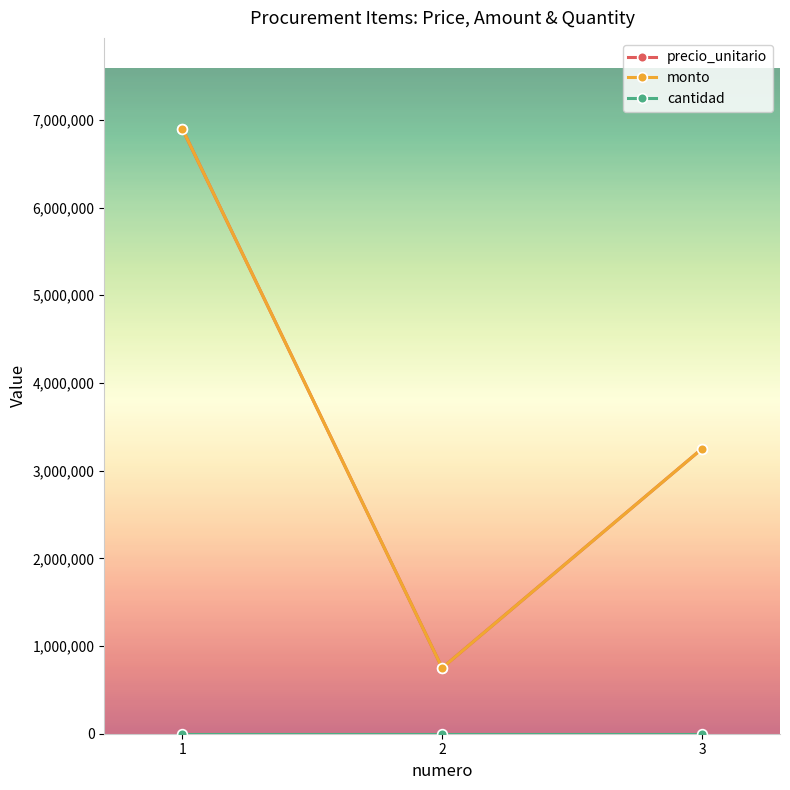

What is the value of the monto point at the 2nd from the left?

750000